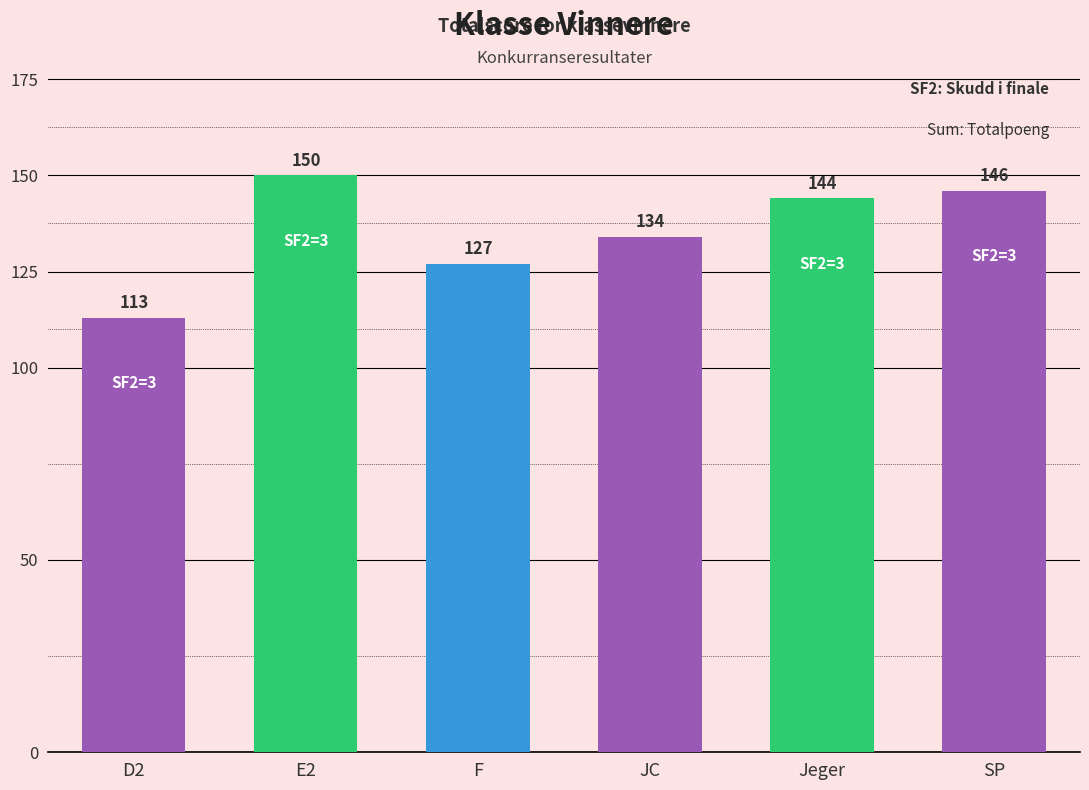

What is the maximum value for Sum?

150